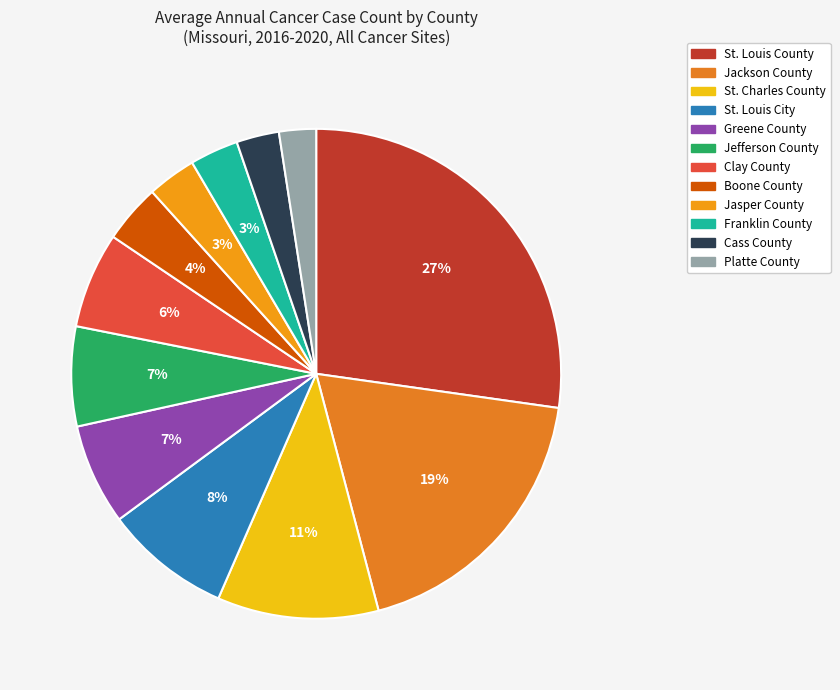

To the nearest percent, what is the difference between the St. Charles County and Jackson County slice percentages?

8%